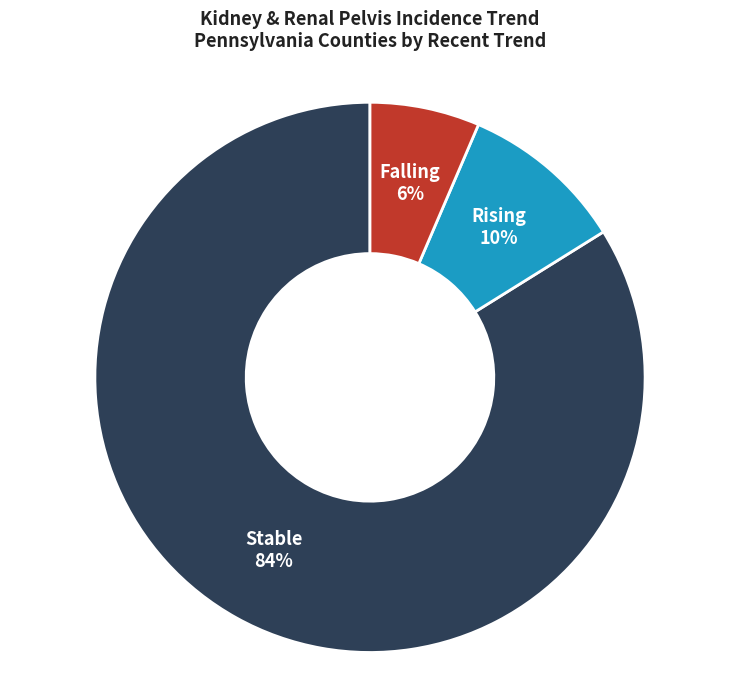

Does any single category account for the majority?

Yes